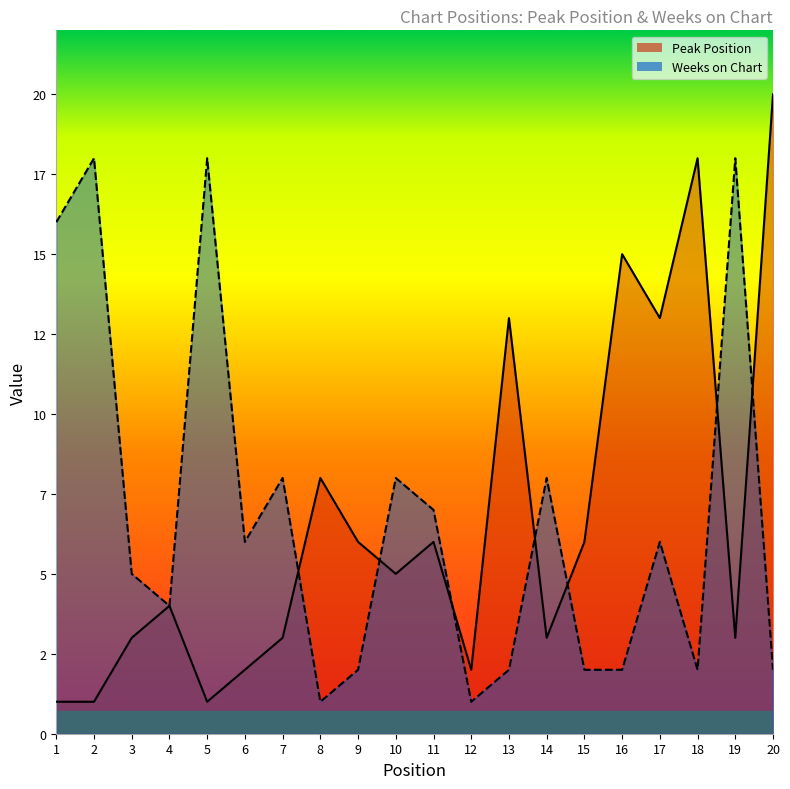

Is it true that Weeks on Chart equals 2 at 7?

False